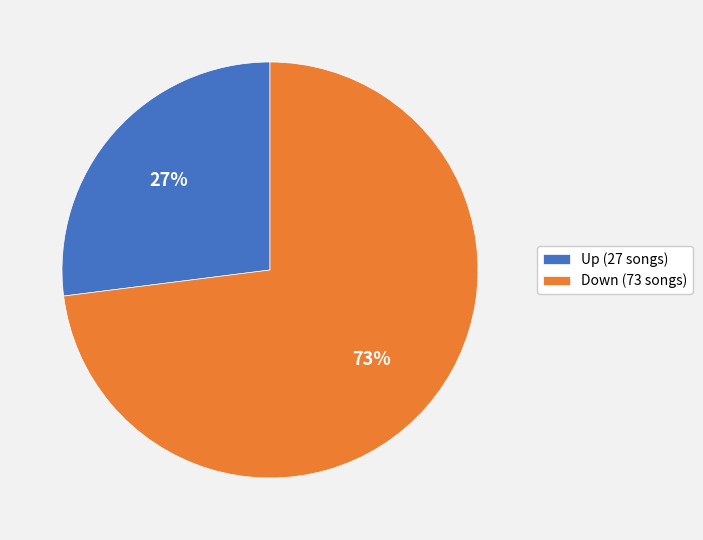

Rank the categories by value from highest to lowest.

Down (73 songs), Up (27 songs)